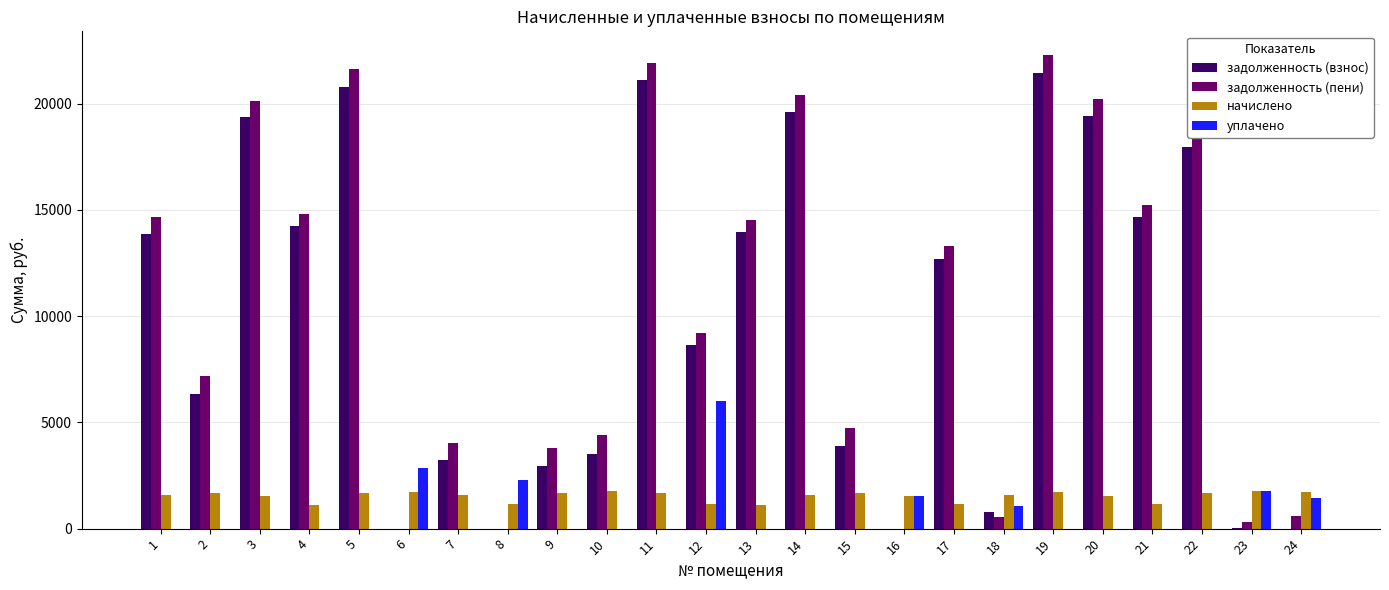

What value does the задолженность (взнос) series have at 18?

803.1